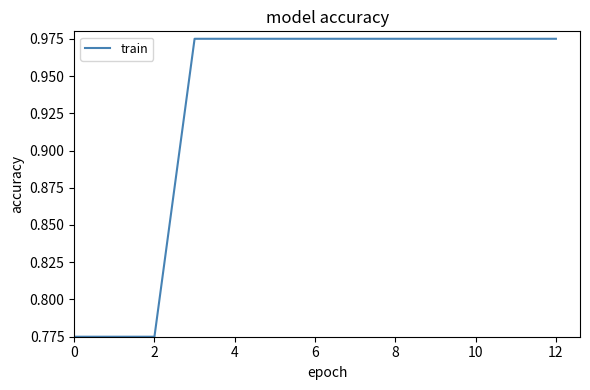

What is the value of the 4th point from the left?

1.0